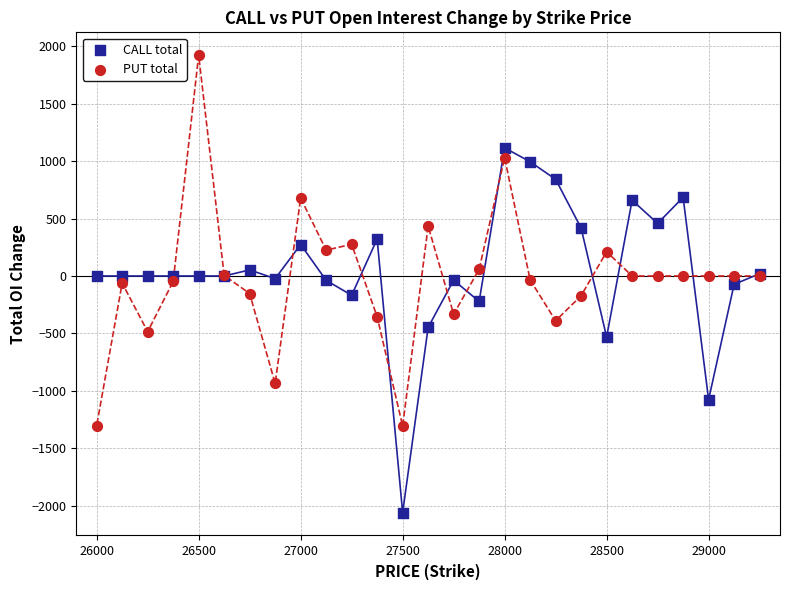

What are all the series names shown in the legend?

CALL total, PUT total